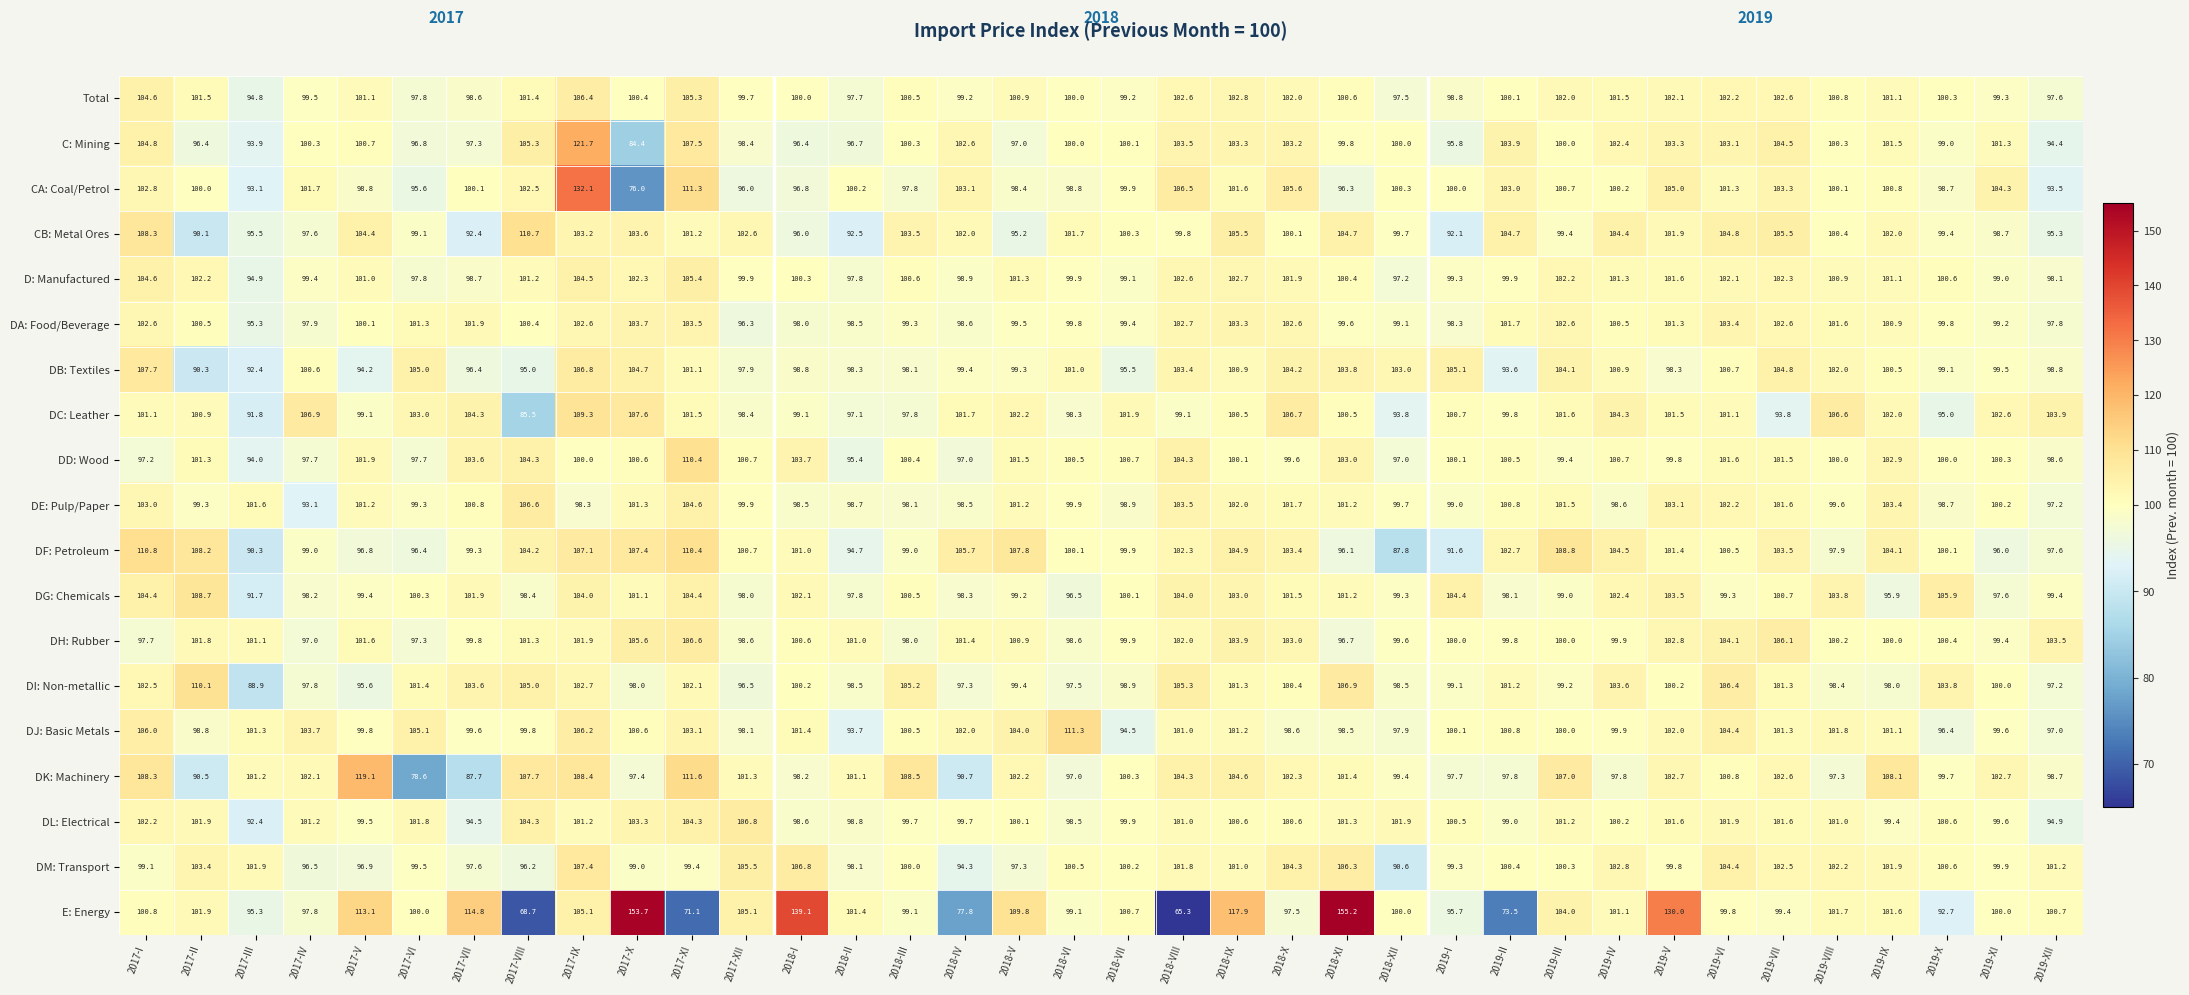

True or false: DE: Pulp/Paper has a value of 60.0 at 2017-XI.

False